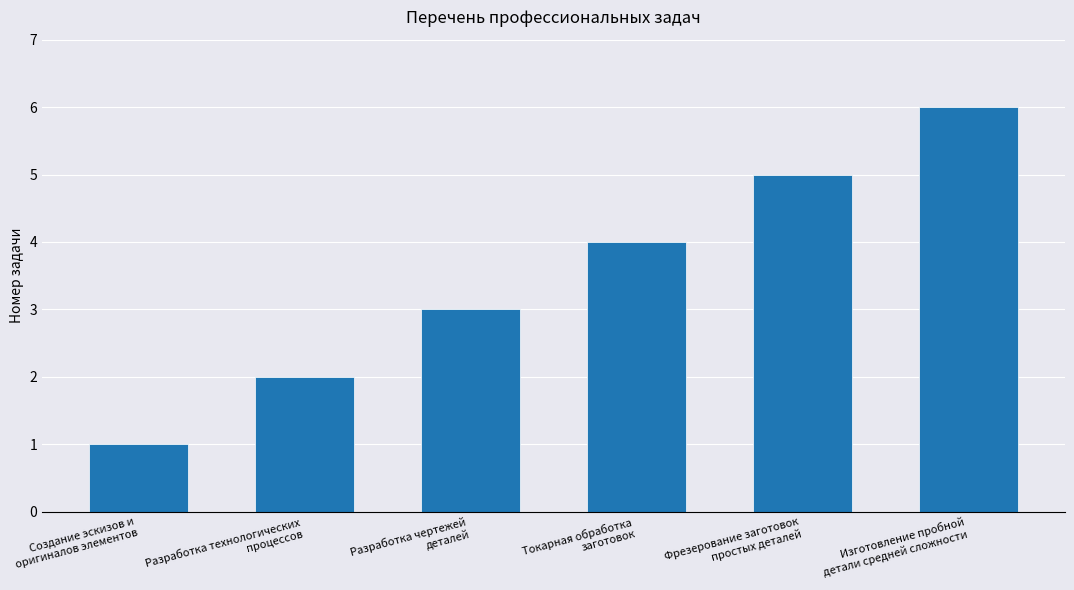

Reading left to right, extract all data points from this chart.

1	2	3	4	5	6